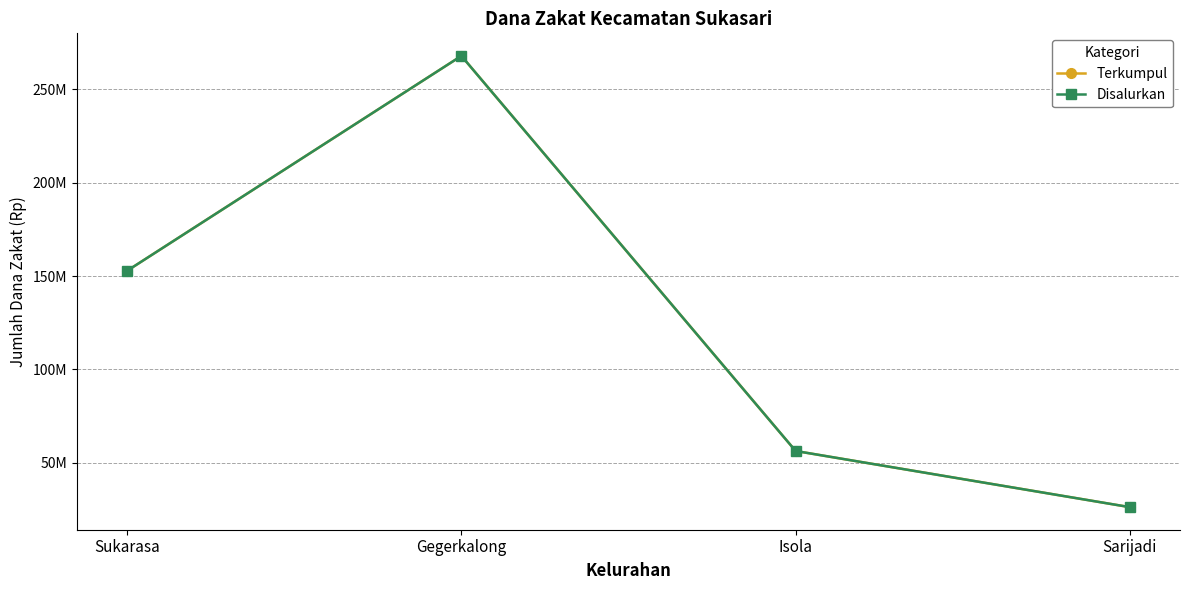

What position from the left is Isola?

3